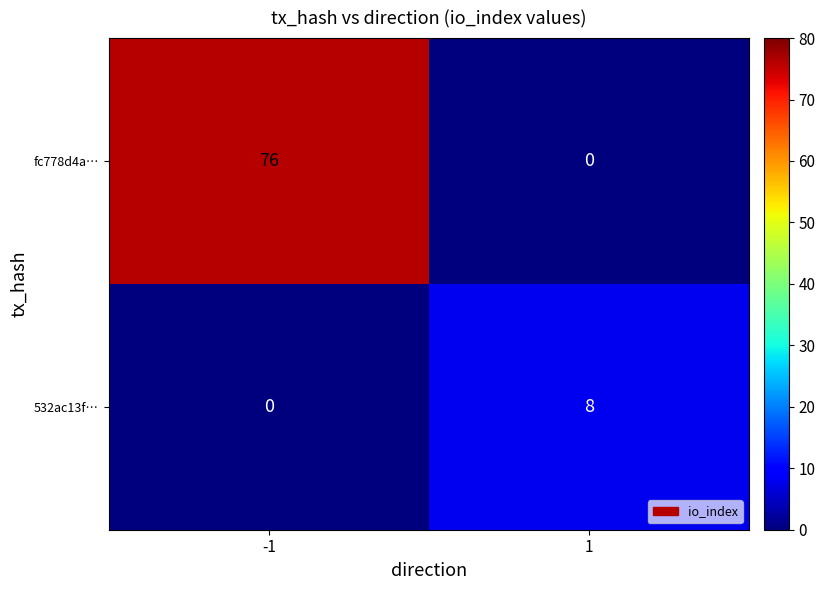

What is the total value across all series at -1?

76